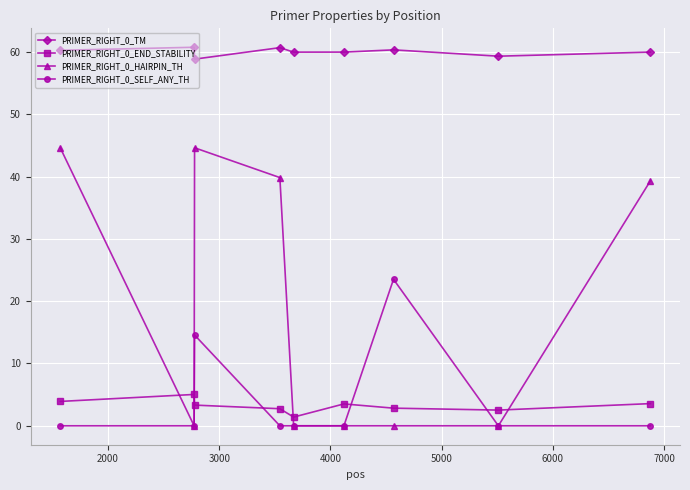

What is the greatest value displayed?

60.7